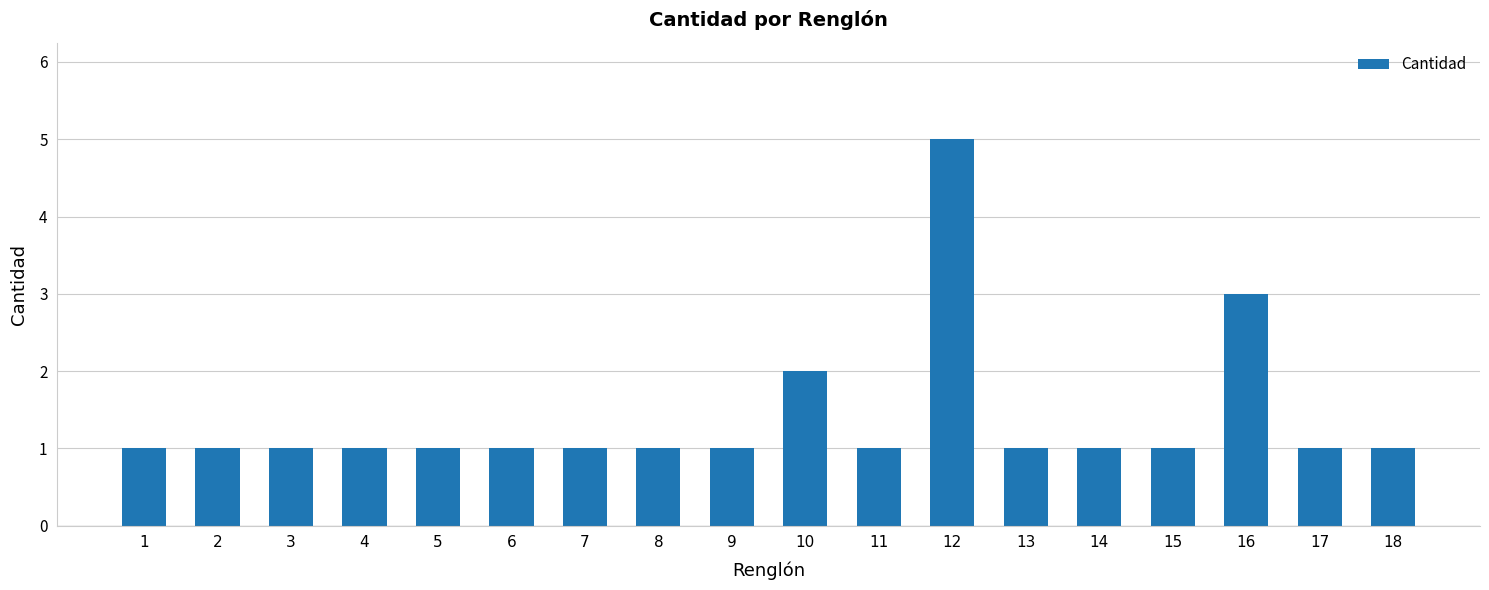

The value at 13 is 1. True or false?

True